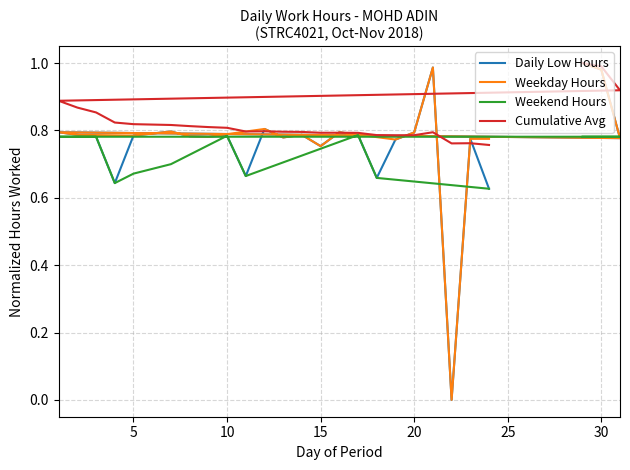

List the series in order of their overall mean, lowest first.

Weekend Hours, Daily Low Hours, Weekday Hours, Cumulative Avg